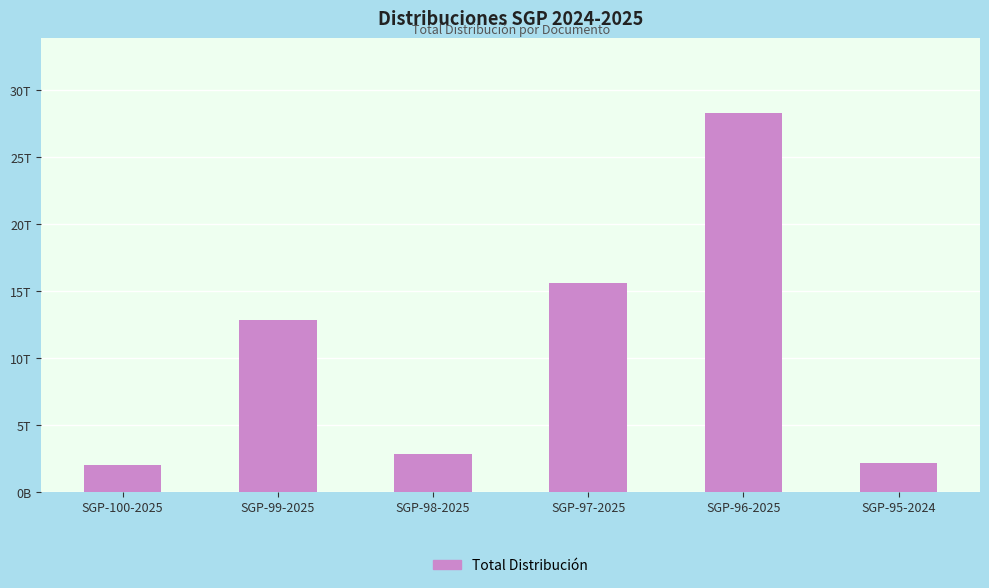

What is the ratio of the value at SGP-99-2025 to the value at SGP-97-2025?

0.8